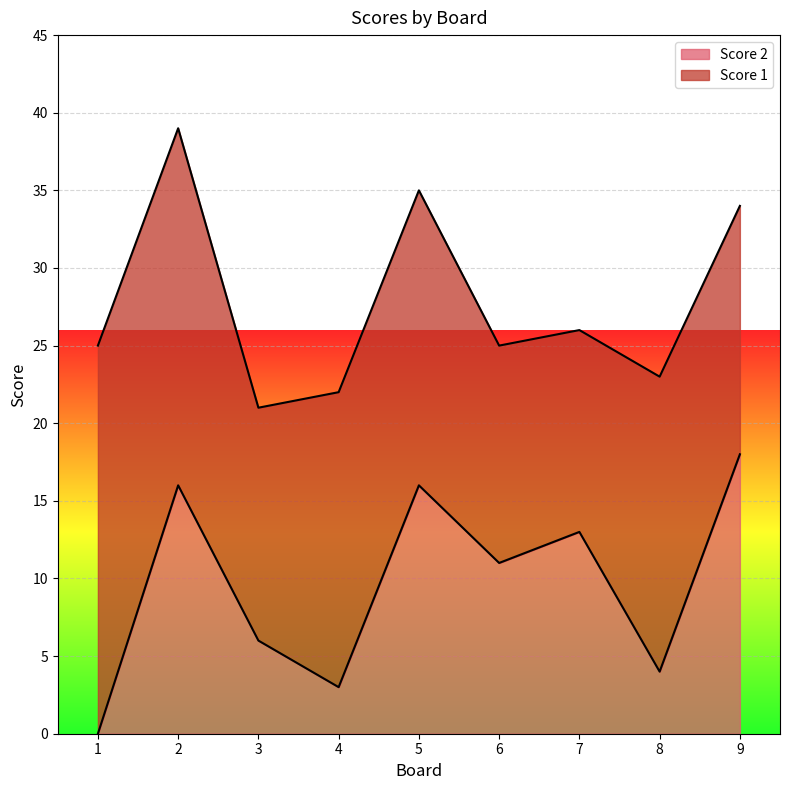

How many points are lower than both their immediate neighbors (excluding endpoints)?

3